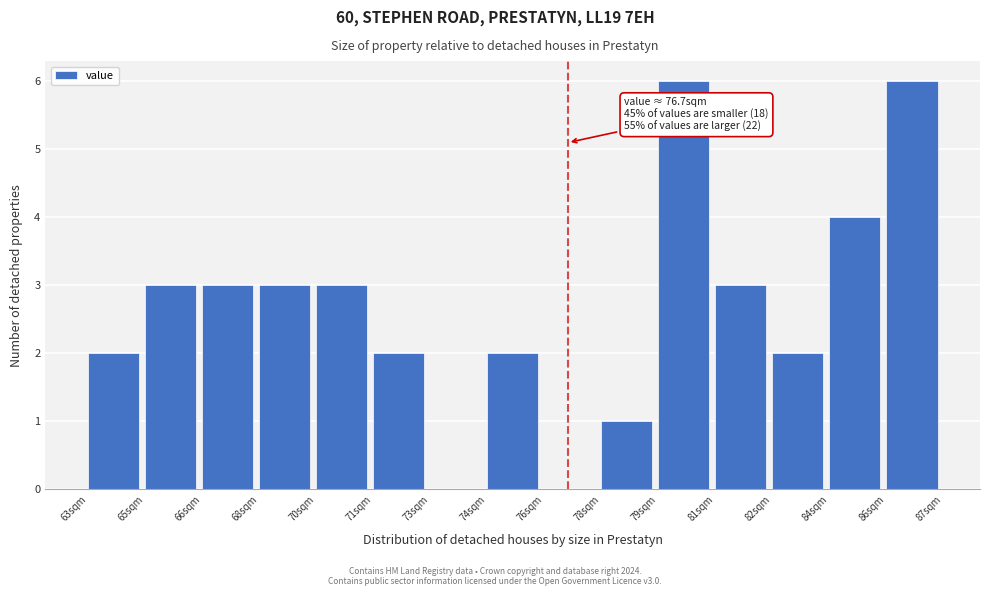

Reading left to right, transcribe all the data shown in this chart.

63sqm=2	65sqm=3	66sqm=3	68sqm=3	70sqm=3	71sqm=2	73sqm=0	74sqm=2	76sqm=0	78sqm=1	79sqm=6	81sqm=3	82sqm=2	84sqm=4	86sqm=6